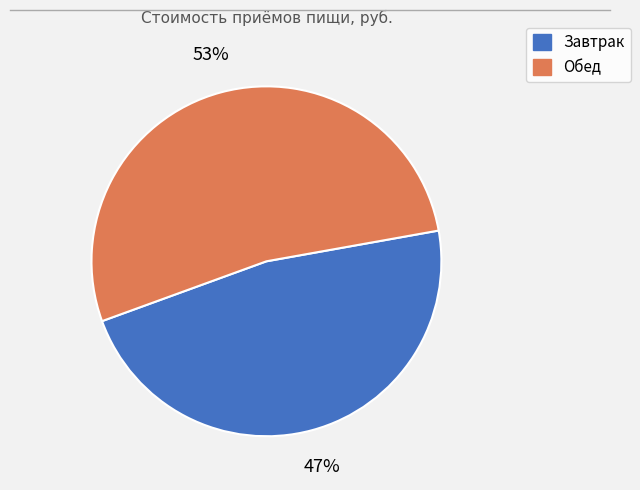

Does Завтрак account for over 50% of the chart?

No